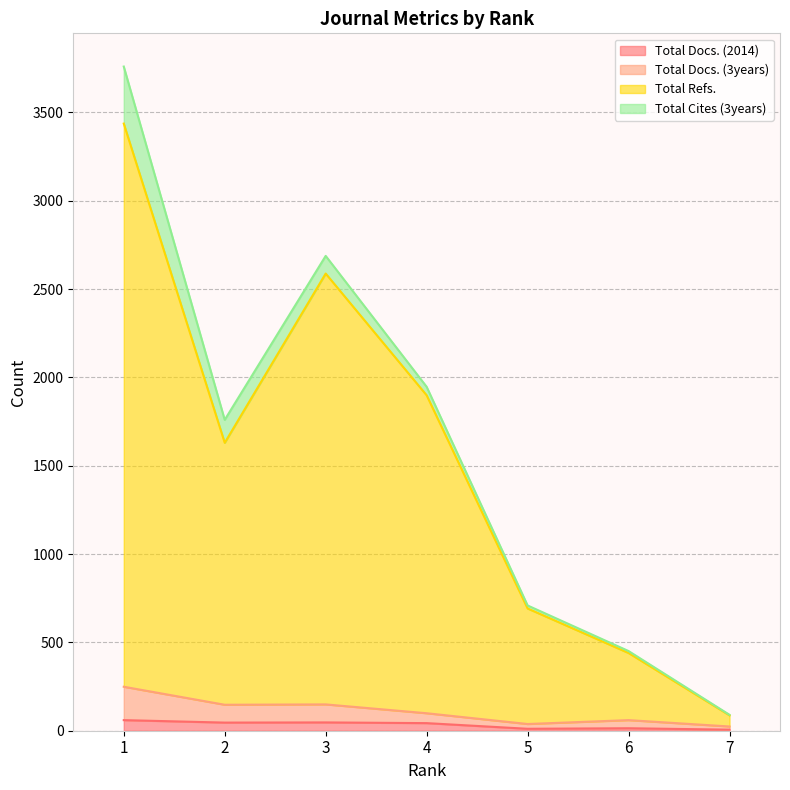

What is the value of the Total Docs. (3years) point at the 6th from the left?

60